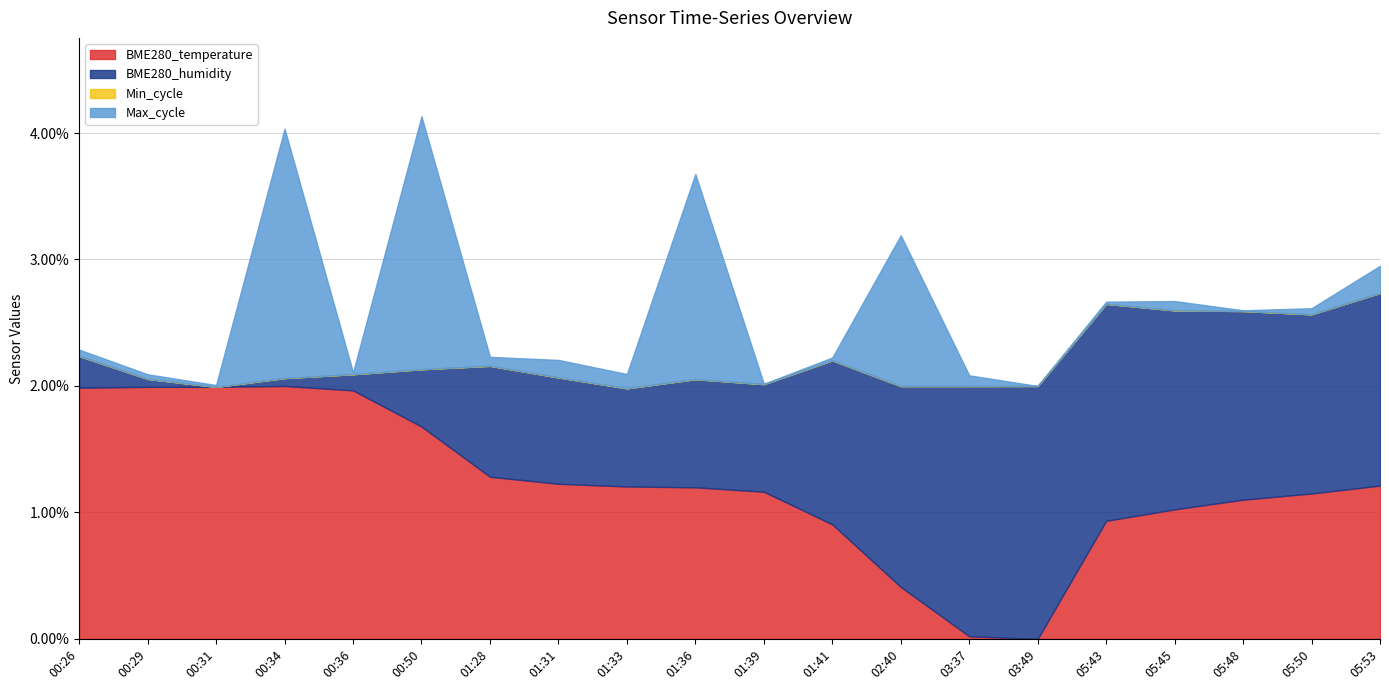

True or false: BME280_humidity and Min_cycle cross at least once.

False